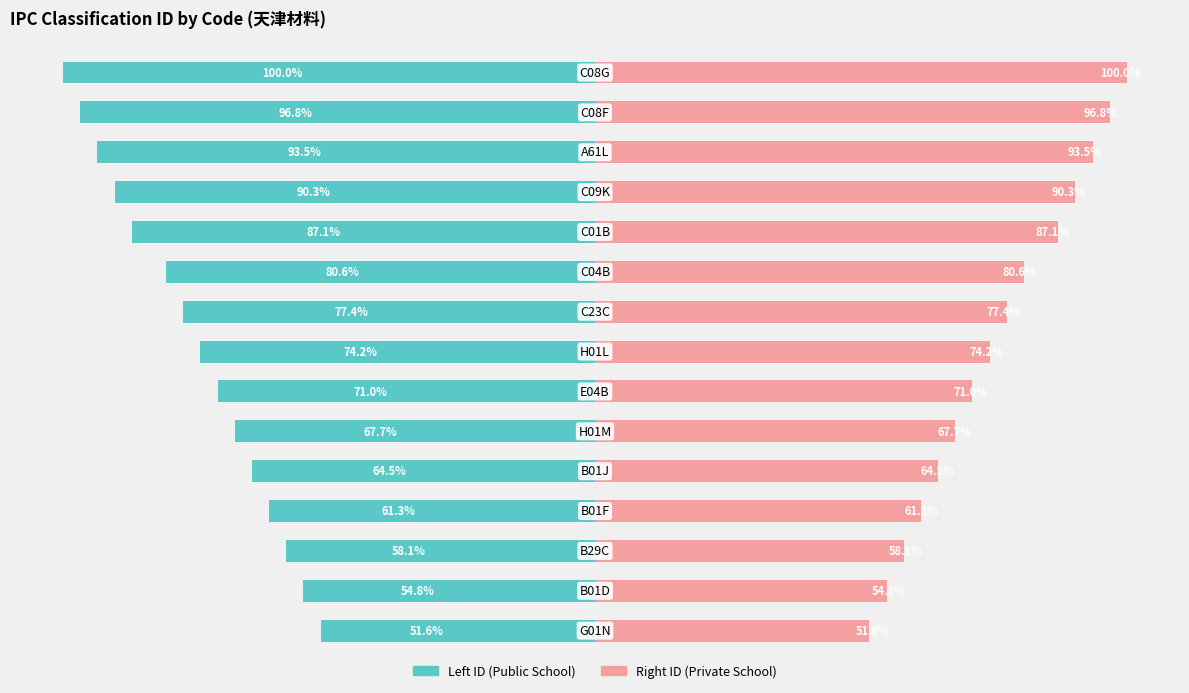

Rank the series by their maximum value, from highest to lowest.

右侧 ID (Private School), 左侧 ID (Public School)